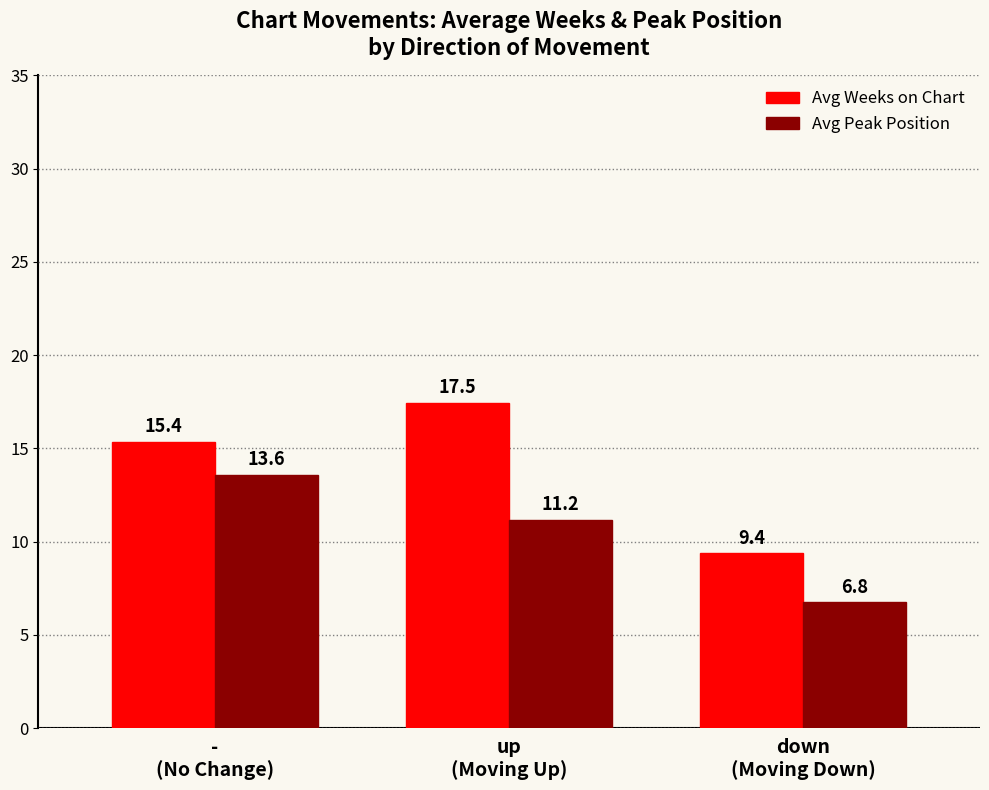

Rank the series by their average value, from lowest to highest.

Avg Peak Position, Avg Weeks on Chart